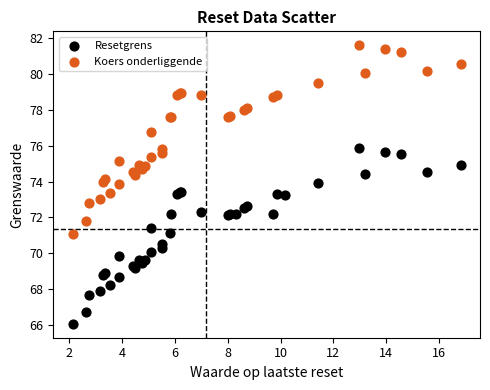

What are all the series names shown in the legend?

Resetgrens, Koers onderliggende